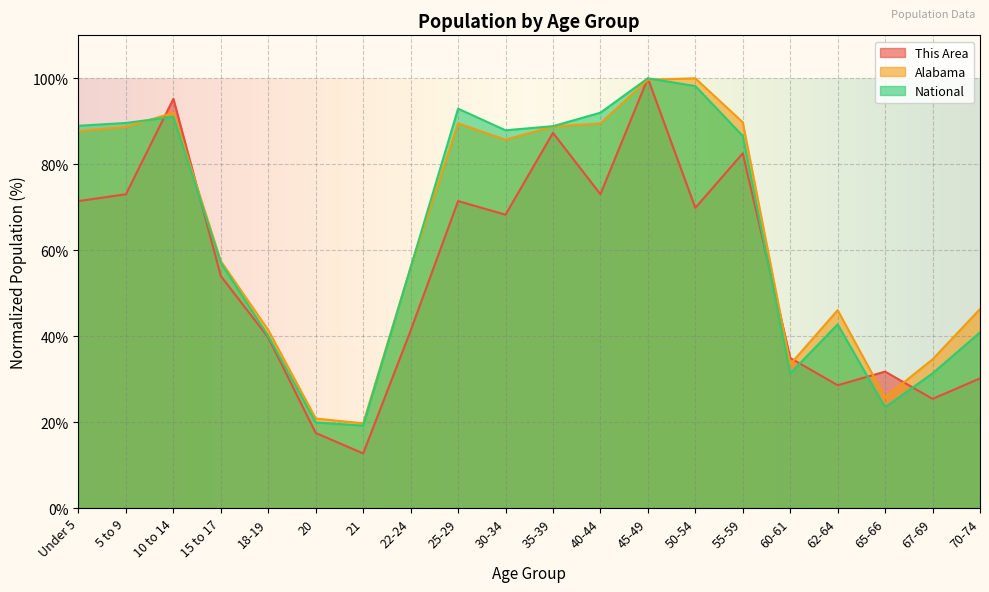

Reading left to right, transcribe all the data shown in this chart.

This Area: Under 5=71.4	5 to 9=73.0	10 to 14=95.2	15 to 17=54.0	18-19=39.7	20=17.5	21=12.7	22-24=41.3	25-29=71.4	30-34=68.3	35-39=87.3	40-44=73.0	45-49=100.0	50-54=69.8	55-59=82.5	60-61=34.9	62-64=28.6	65-66=31.7	67-69=25.4	70-74=30.2
Alabama: Under 5=87.8	5 to 9=88.7	10 to 14=92.0	15 to 17=57.4	18-19=41.4	20=20.8	21=19.7	22-24=56.0	25-29=89.5	30-34=85.7	35-39=88.8	40-44=89.5	45-49=99.7	50-54=100.0	55-59=89.8	60-61=33.4	62-64=46.0	65-66=25.7	67-69=34.6	70-74=46.3
National: Under 5=89.0	5 to 9=89.6	10 to 14=91.1	15 to 17=57.0	18-19=40.0	20=19.9	21=19.2	22-24=56.0	25-29=92.9	30-34=87.9	35-39=88.9	40-44=92.0	45-49=100.0	50-54=98.2	55-59=86.6	60-61=31.3	62-64=42.7	65-66=23.4	67-69=31.3	70-74=40.9